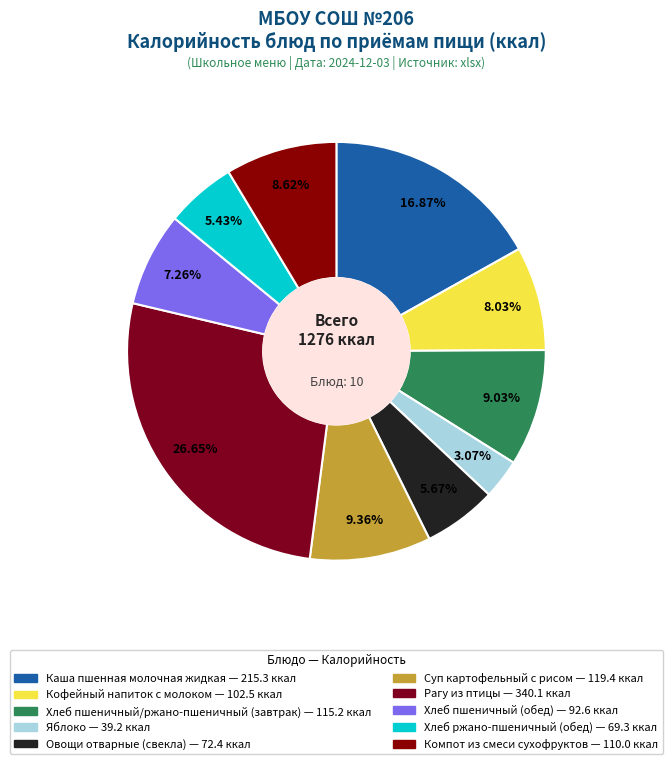

To the nearest percent, what is the difference between the largest and smallest slice percentages?

24%